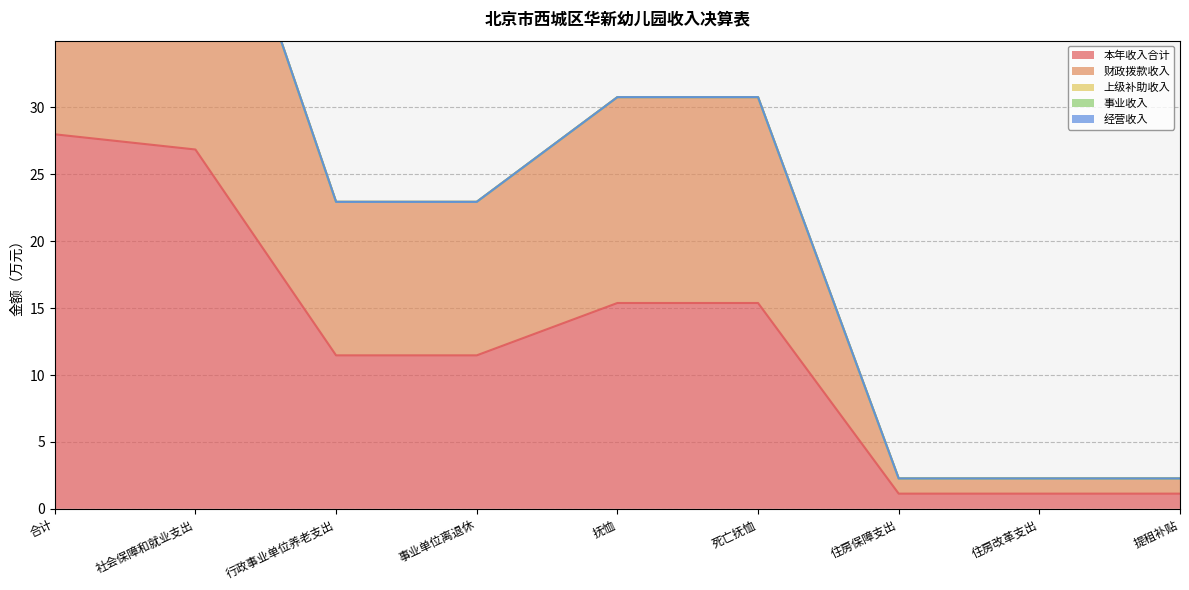

How many lines are shown in the chart?

5